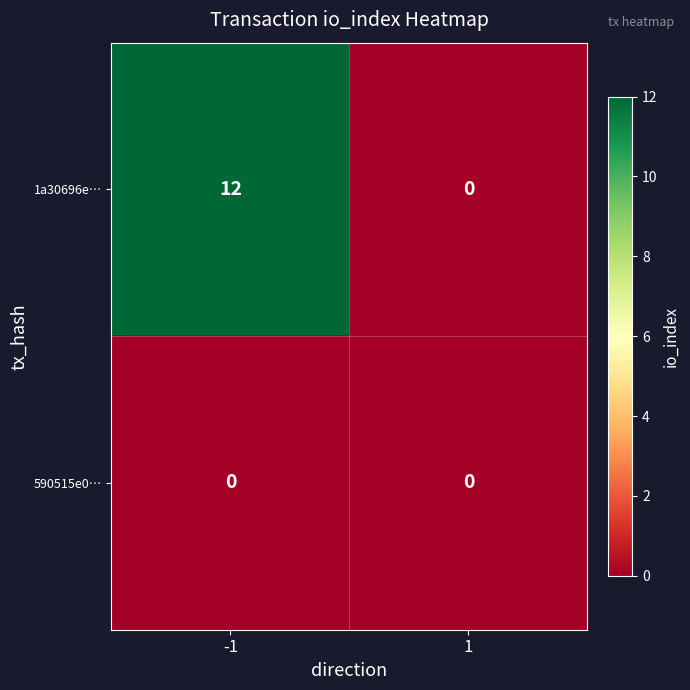

What is the difference between the highest and lowest values at -1?

12